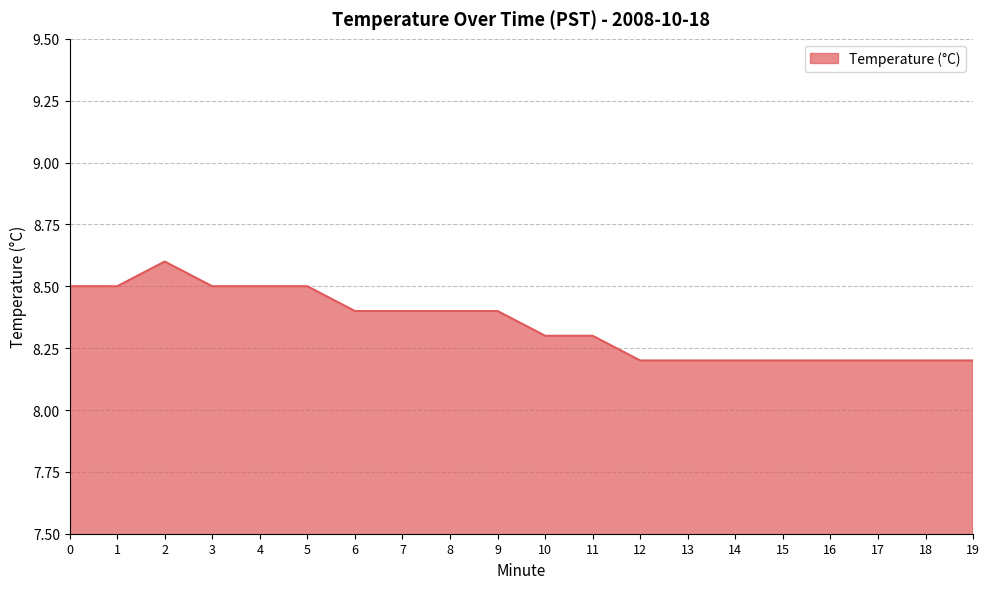

Which has a higher value, 11 or 5?

5